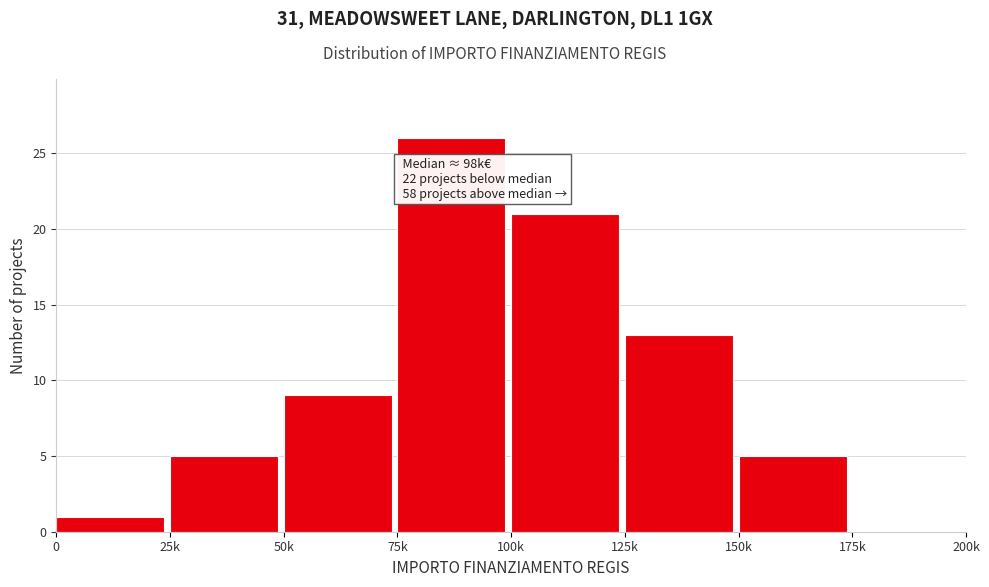

Reading left to right, transcribe all the data shown in this chart.

0=1	25k=5	50k=9	75k=26	100k=21	125k=13	150k=5	175k=0